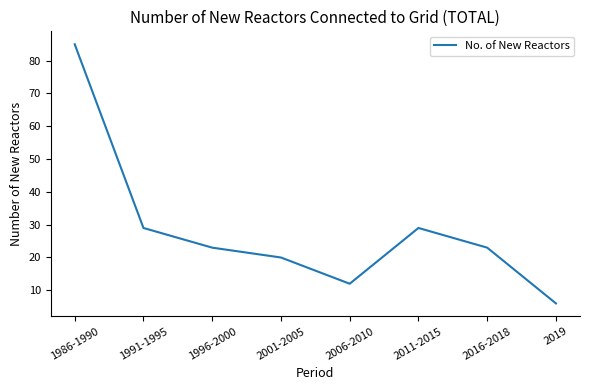

Count the number of data series in this chart.

1